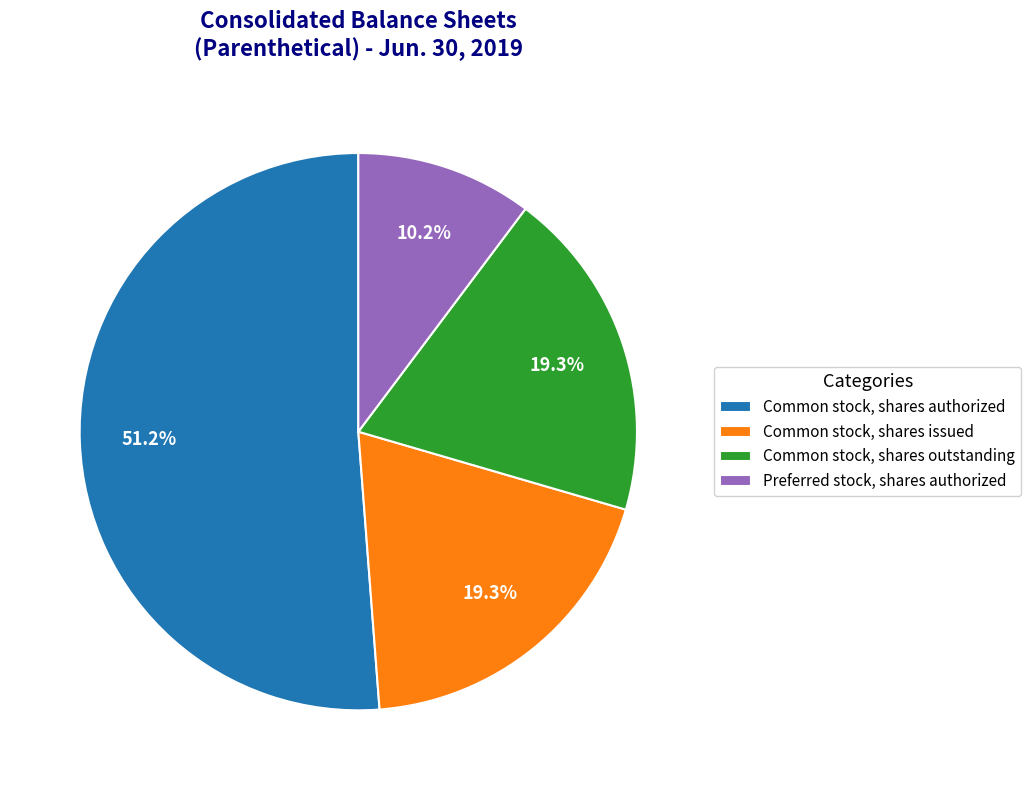

Do Common stock, shares issued and Common stock, shares authorized together represent more than half of the pie?

Yes